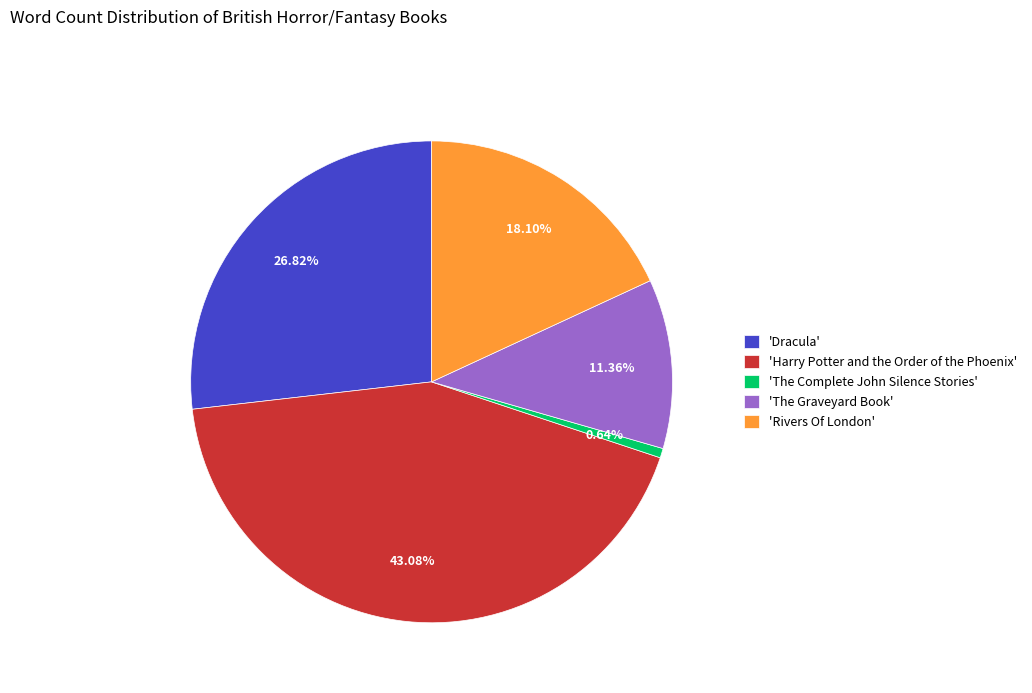

Does 'Dracula' account for over 50% of the chart?

No